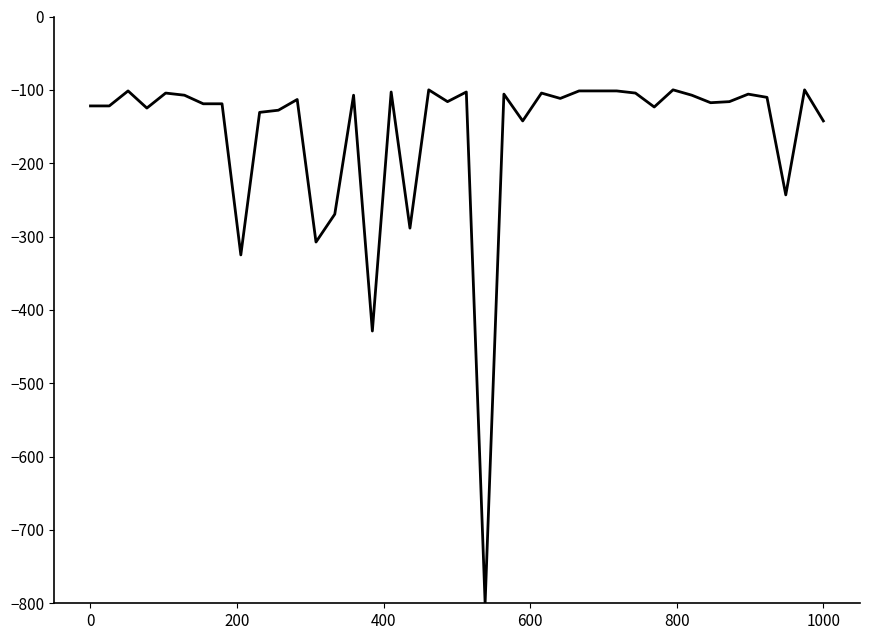

What is the maximum value shown in the chart?

-100.0